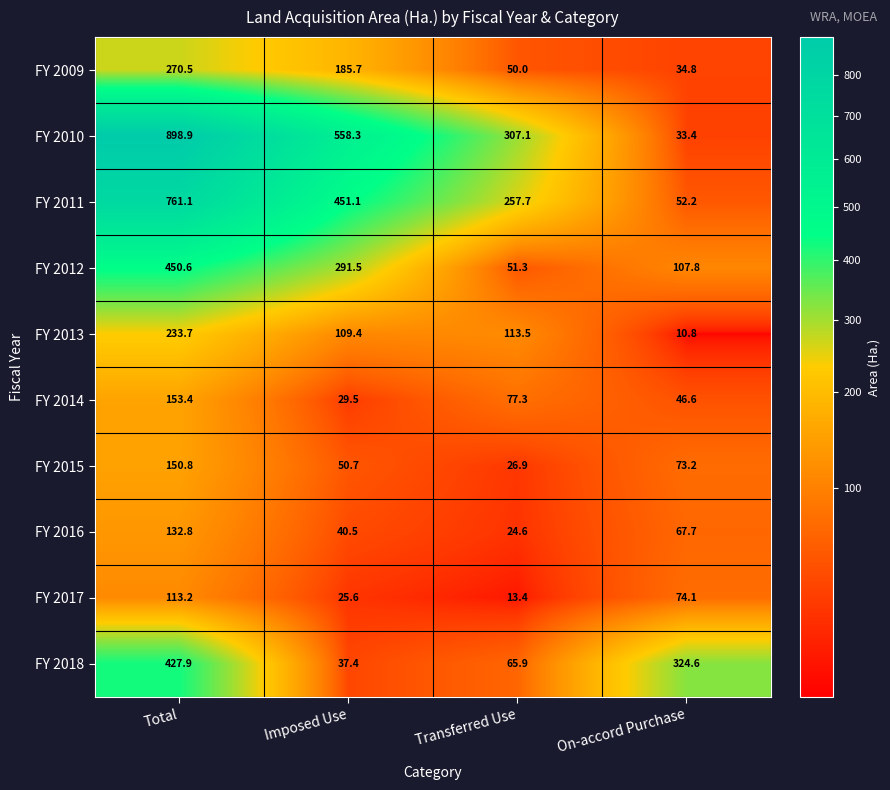

What is the sum of all FY 2012 values?

901.2